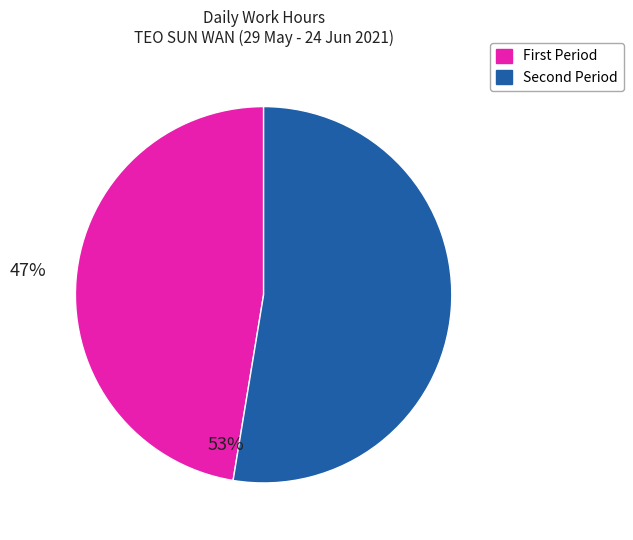

Does any single category account for the majority?

Yes